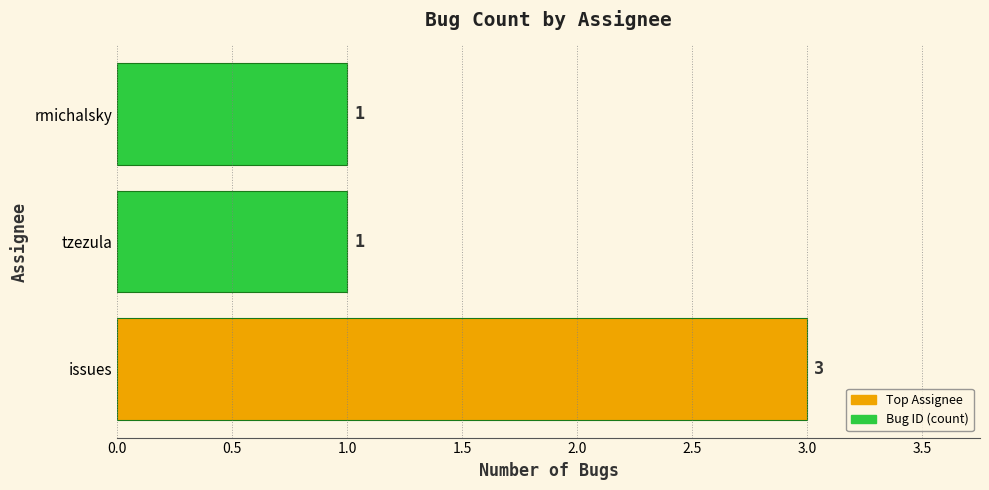

Are the bars horizontal?

Yes